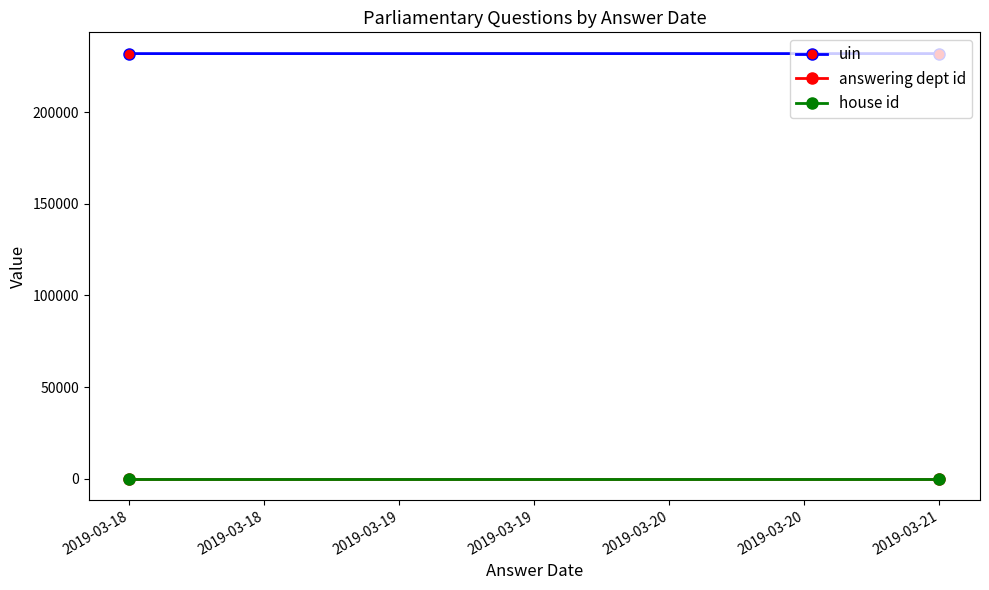

What are all the series names shown in the legend?

uin, answering dept id, house id